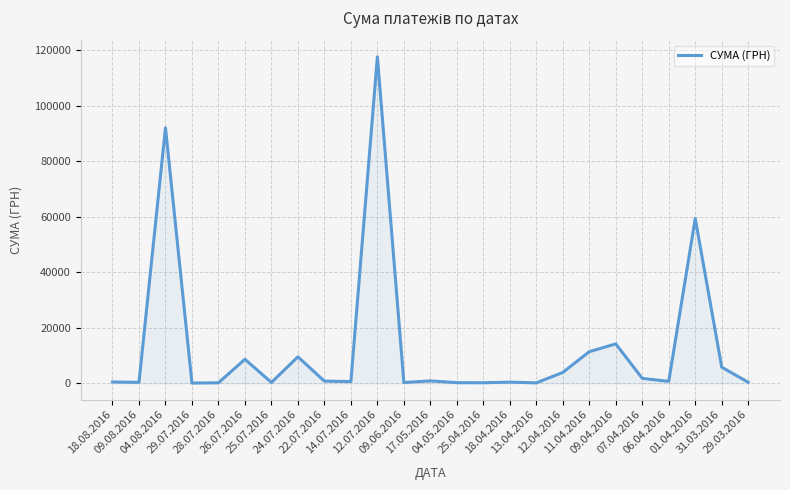

What position from the left is 01.04.2016?

23